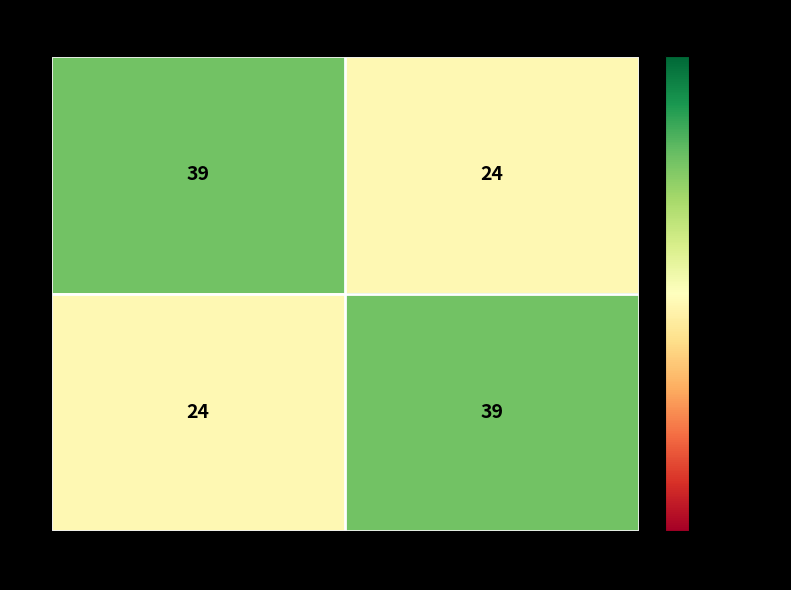

Is it true that 2 equals 39 at 11740?

True